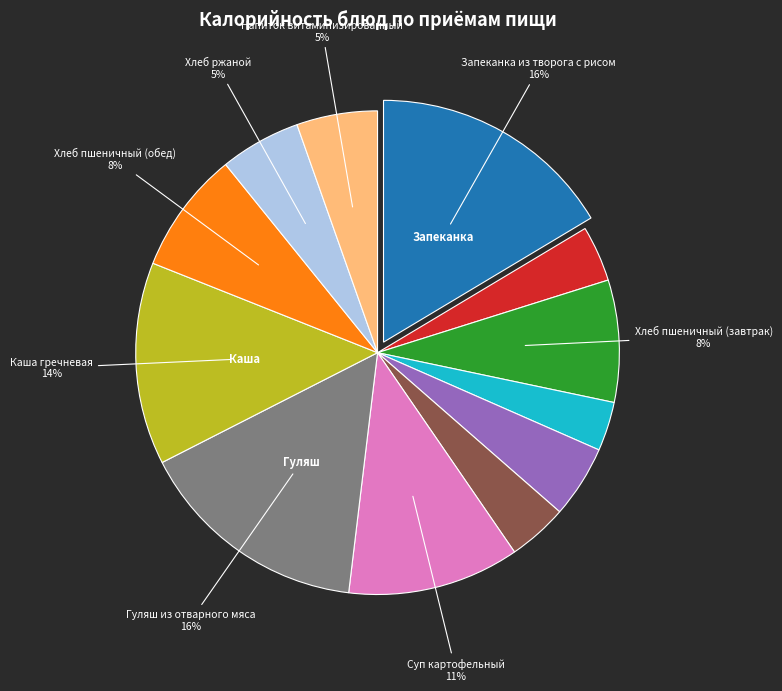

Is there any slice that represents more than half of the pie?

No